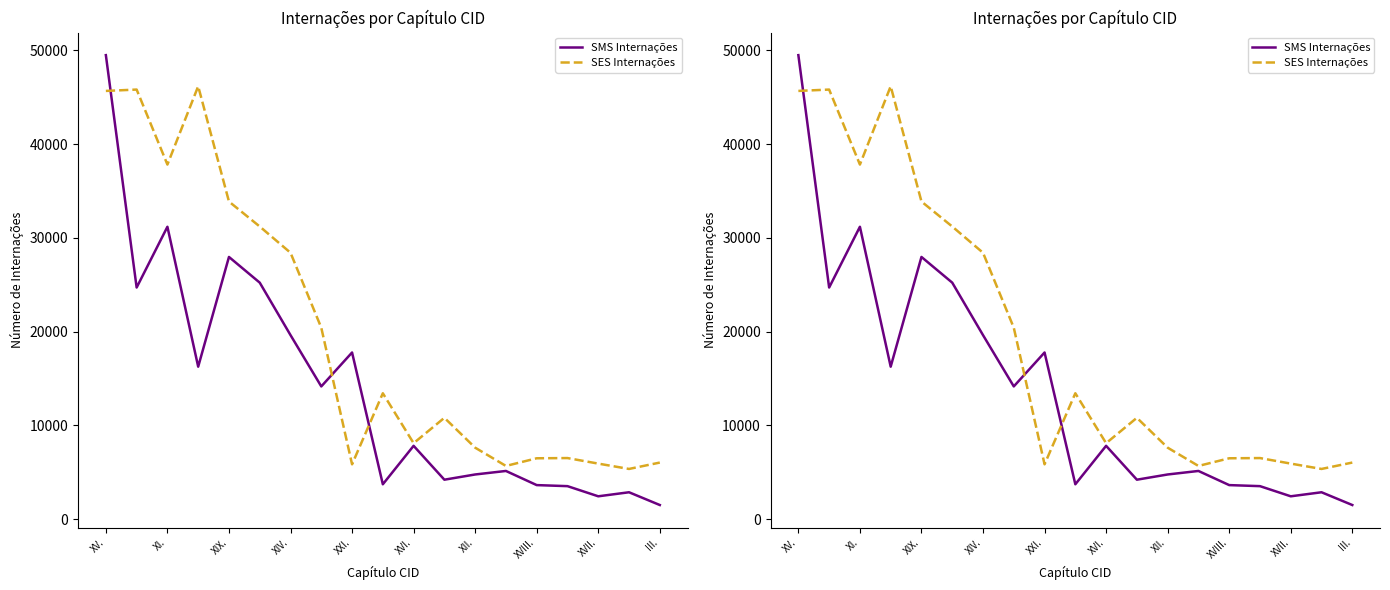

Is this an area chart (filled region under the line)?

No